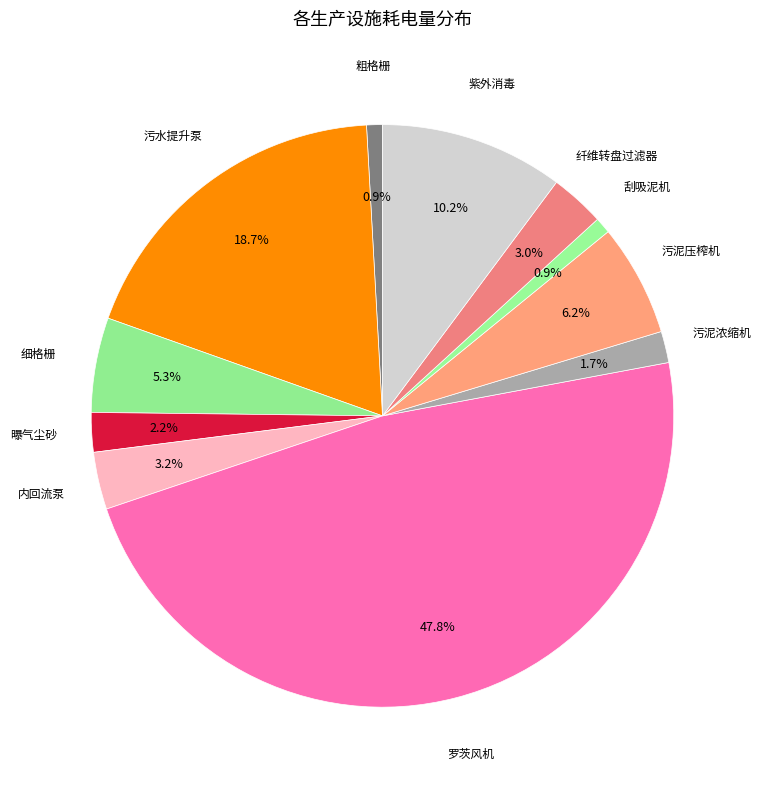

To the nearest percent, what is the difference between the largest and smallest slice percentages?

47%